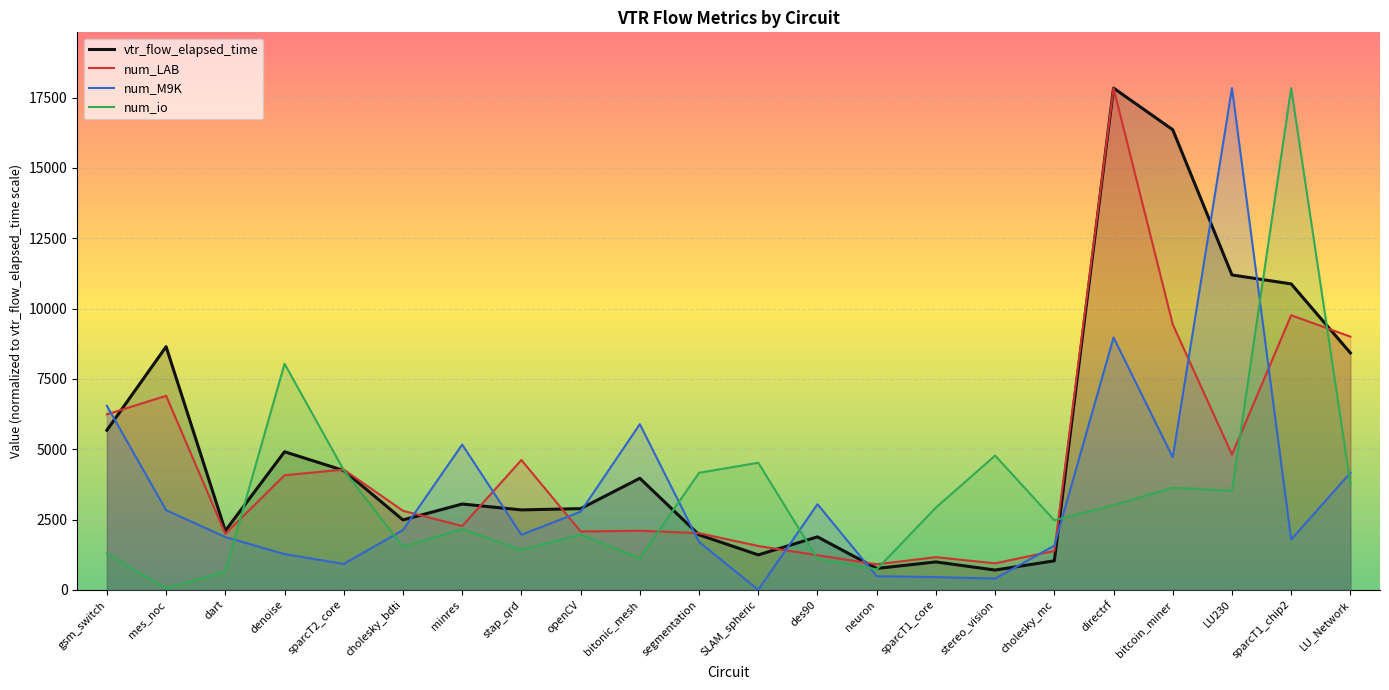

What is the minimum value for num_LAB?

906.6